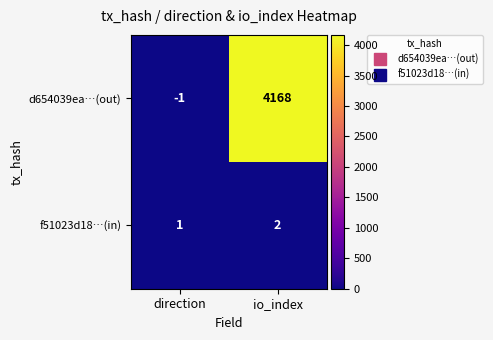

What is the sum of all f51023d18…(in) values?

3